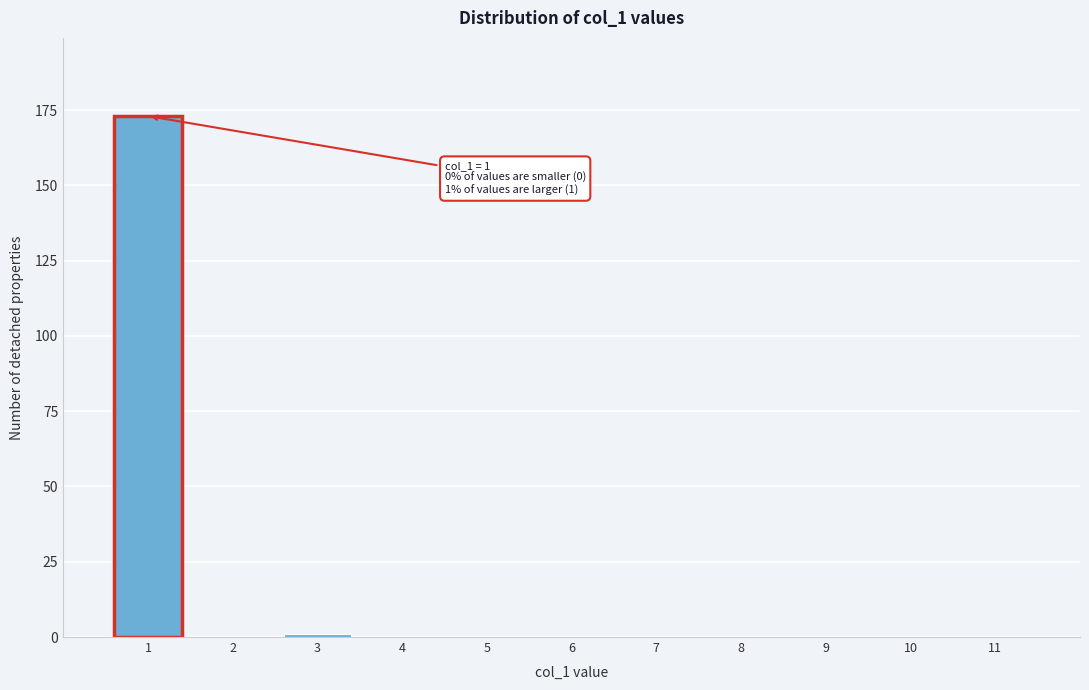

Over which range of the x-axis is the bar tallest?

0.5 to 1.5